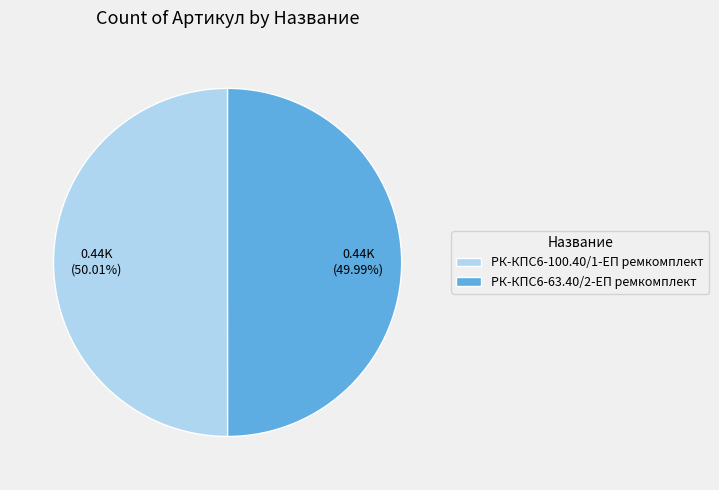

To the nearest percent, what is the average slice percentage?

50%